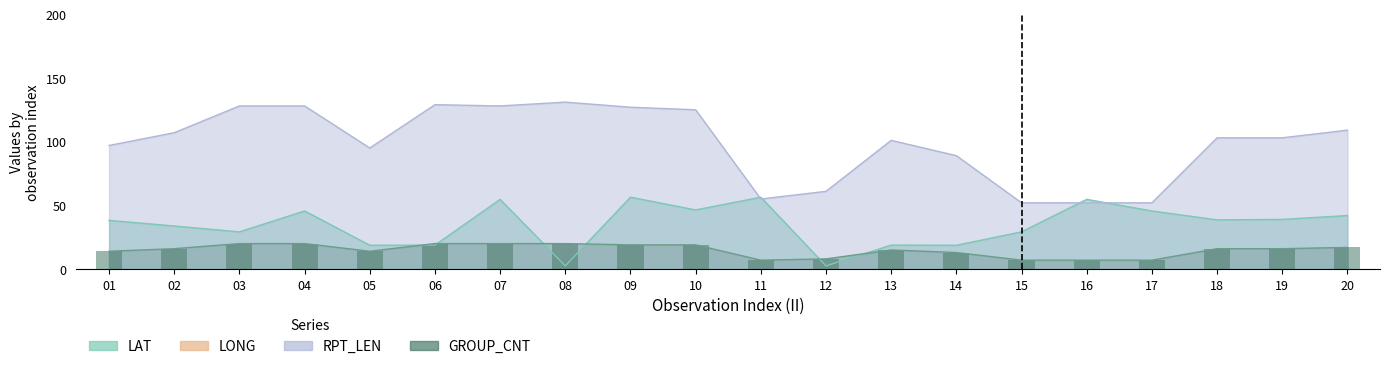

Where is the data nearest to the value 13?

14